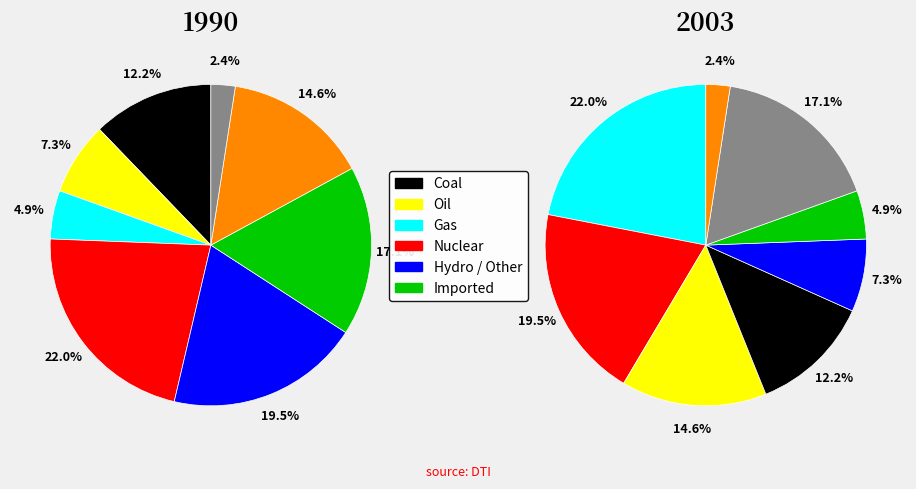

How many segments does this pie chart have?

8